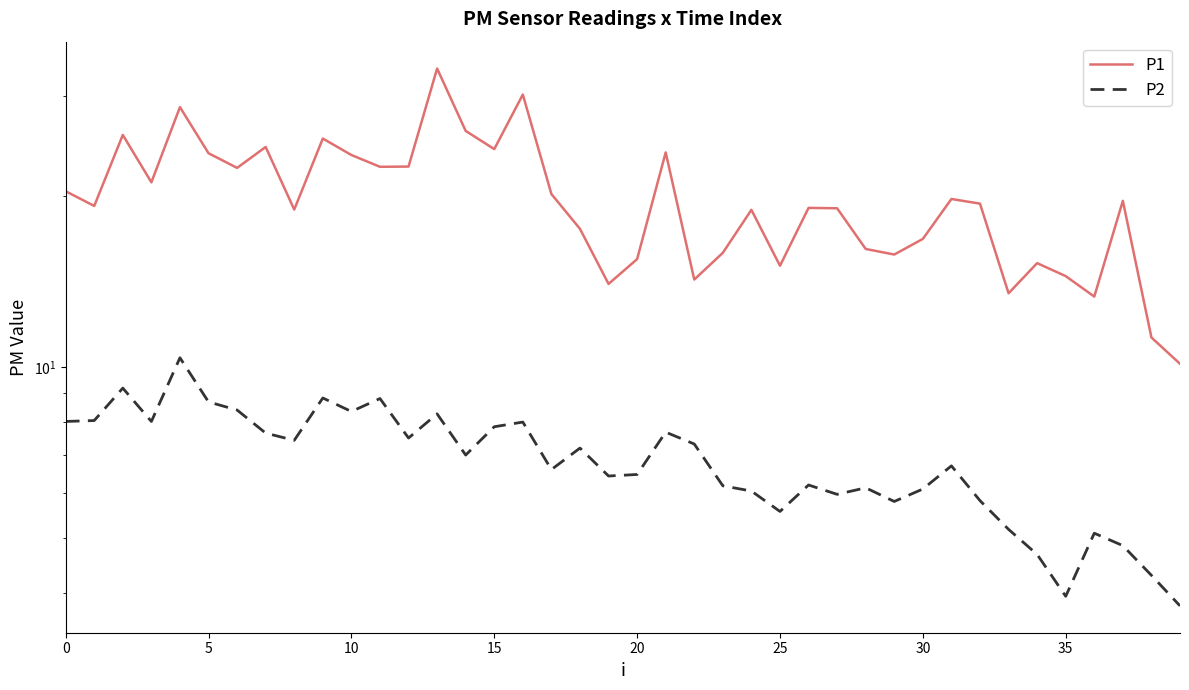

What is the spread (max minus min) of values at 11?

13.7